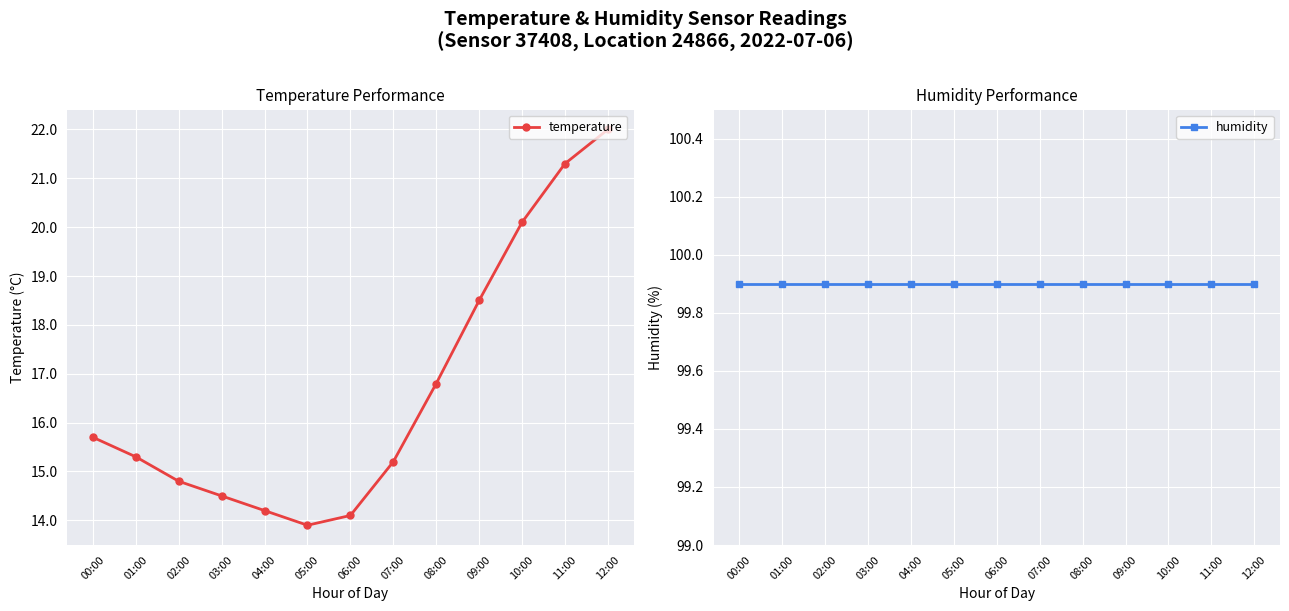

The value of temperature at 06:00 is 14.1. True or false?

True